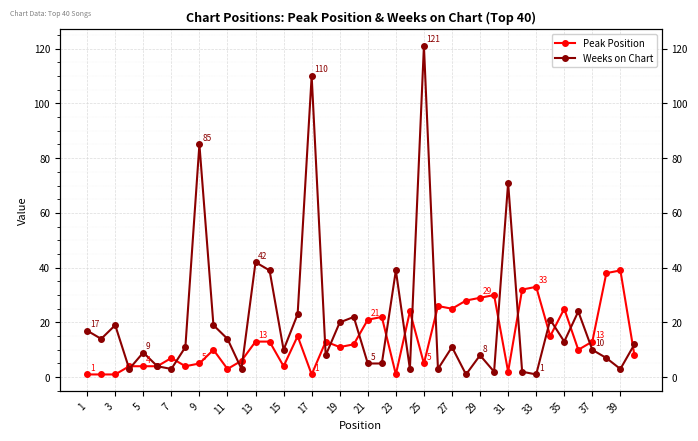

List the series in order of their overall mean, lowest first.

Peak Position, Weeks on Chart